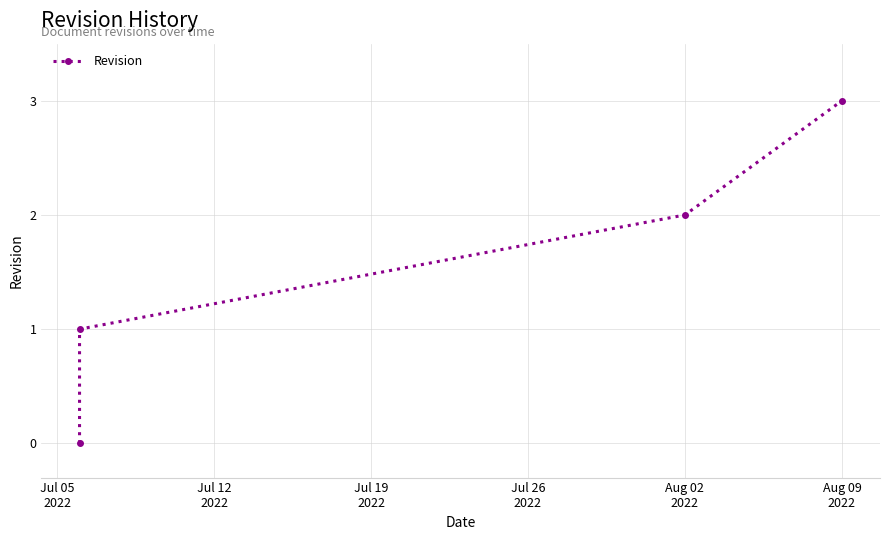

The chart shows a value of 0 at Jul 05
2022. True or false?

True